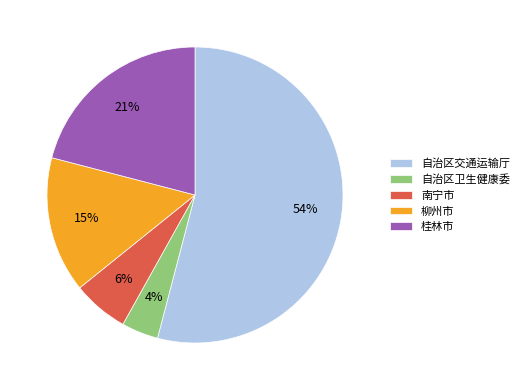

To the nearest percent, what percentage of the pie is 自治区交通运输厅?

54%